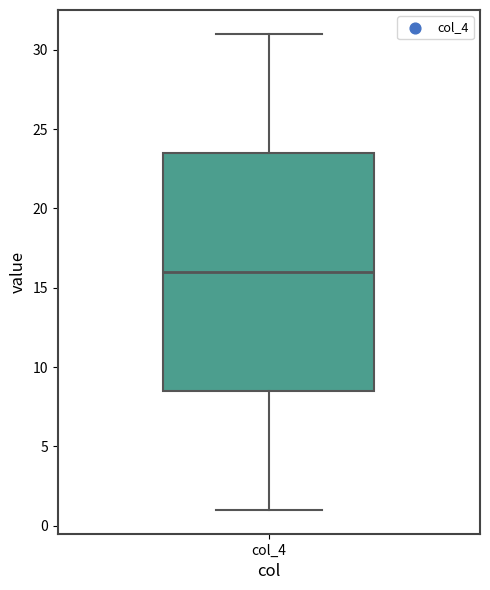

Transcribe this box plot: give where the median line is, the range the box spans, and where the two whiskers end, as read against the y-axis. The values are not printed on the chart, so give them approximately, as read against the axis.

median 16.0, box 8.5 to 23.5, whiskers 1.0 to 31.0